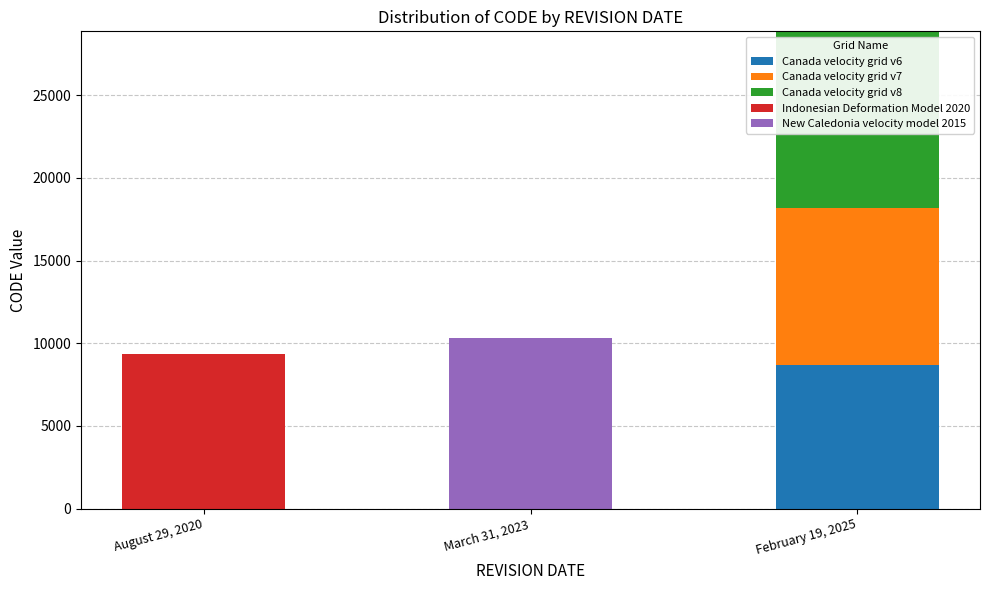

Reading left to right, transcribe the values for Canada velocity grid v6.

August 29, 2020=0	March 31, 2023=0	February 19, 2025=8676